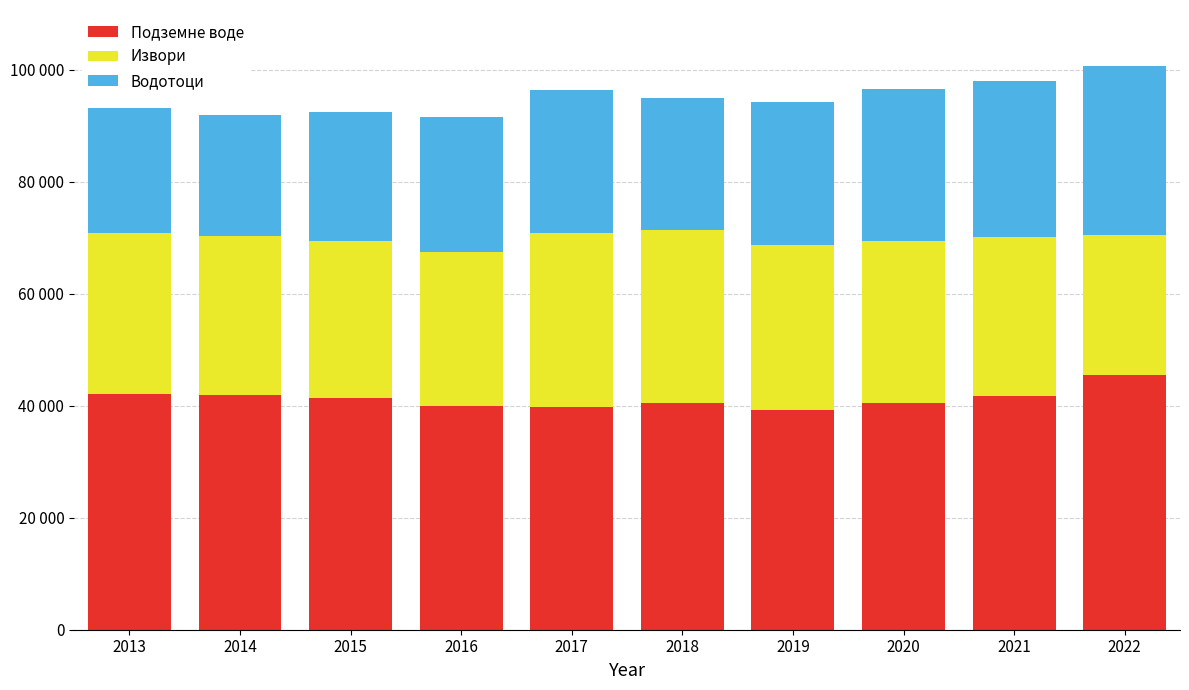

Does the chart contain any negative values?

No